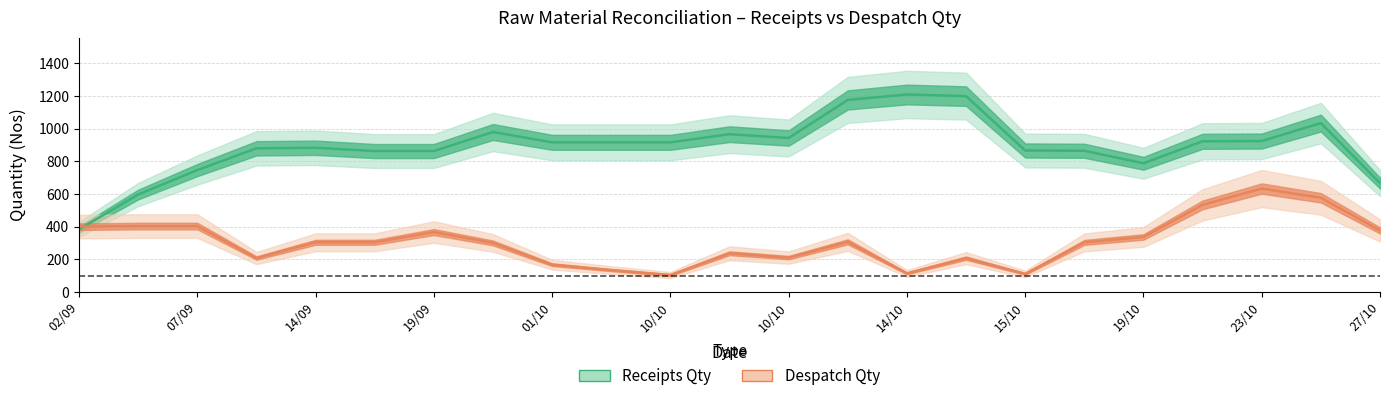

How many lines are shown in the chart?

2